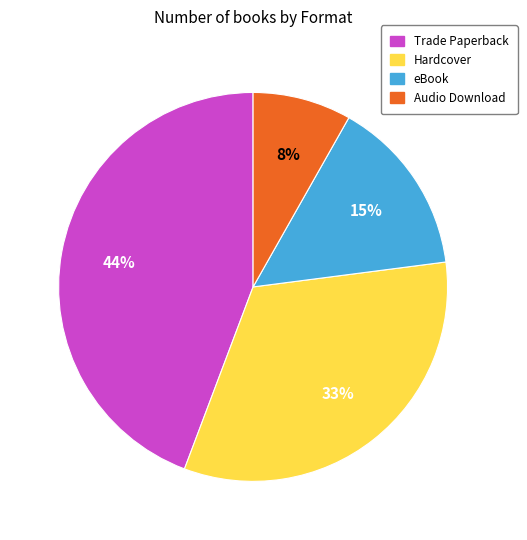

Combined, do eBook and Hardcover account for over 50%?

No